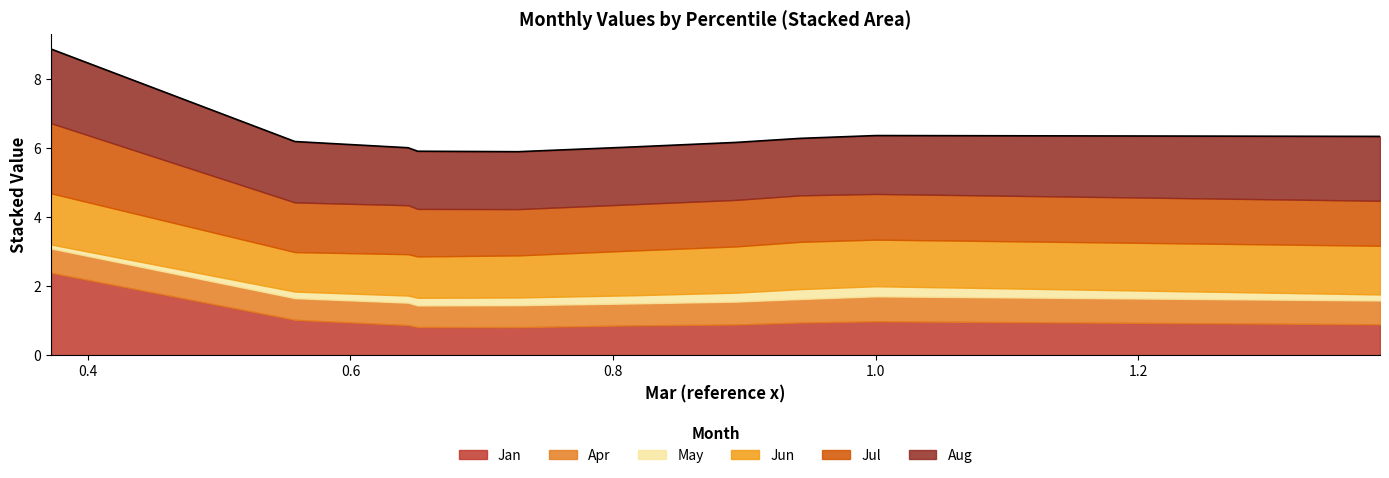

What is the sum of all Apr values?

6.6